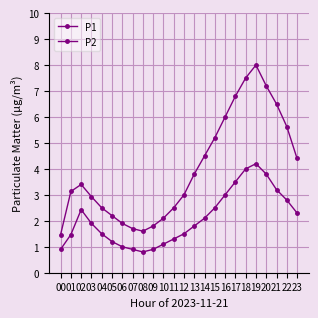

Rank the categories by P2 value from lowest to highest.

08, 00, 07, 09, 06, 10, 05, 11, 01, 04, 12, 13, 03, 14, 23, 02, 15, 22, 16, 21, 17, 20, 18, 19